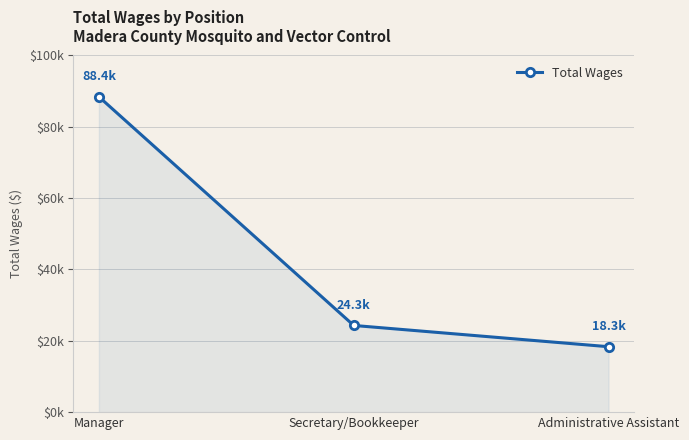

Which category has the highest value across all series?

Manager